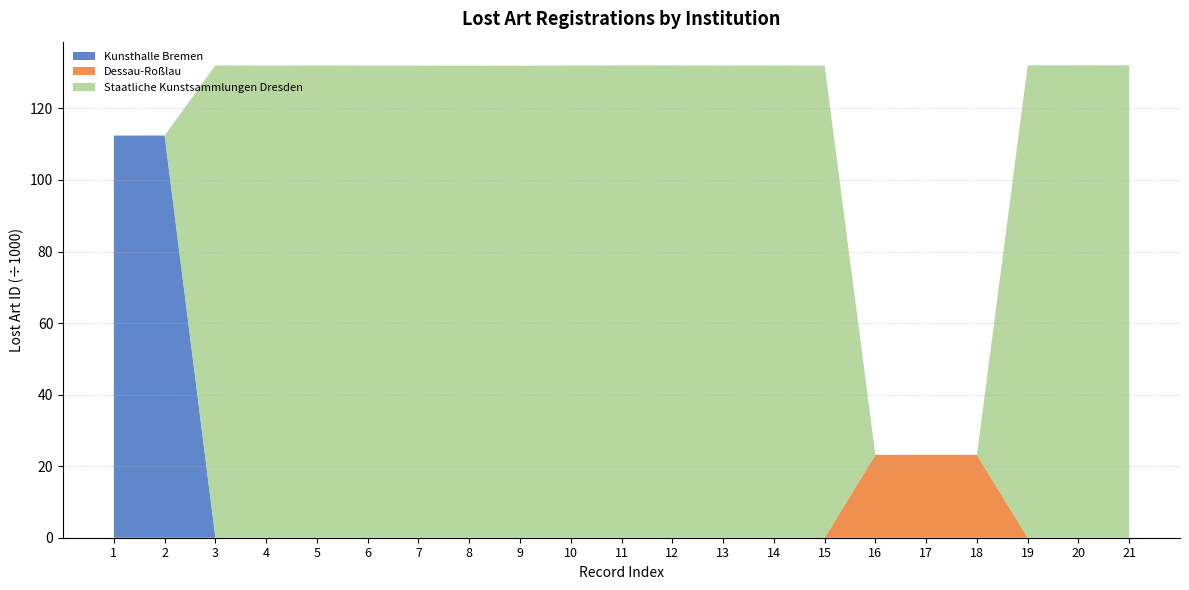

Reading left to right, what are all the values shown in this chart?

112420	112428	132041	131977	132009	131985	131961	131953	131945	132001	132033	132025	131993	132017	131969	23161	23177	23169	132049	132057	132065